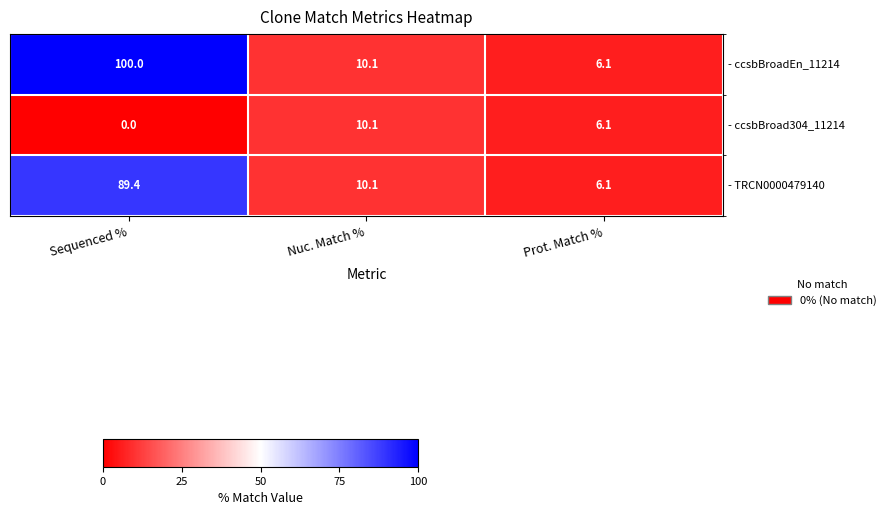

At which category is the sum across all series the highest?

Sequenced %